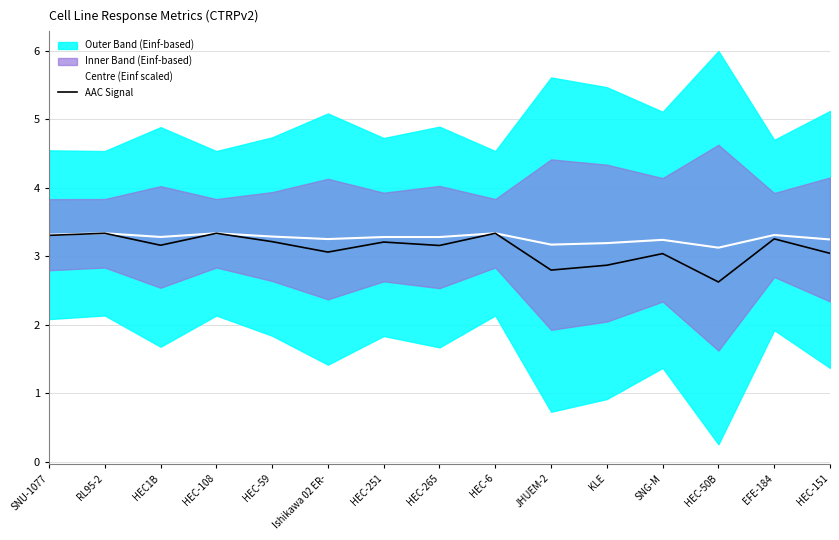

True or false: Centre (Einf scaled) has a value of 4.9 at HEC-108.

False